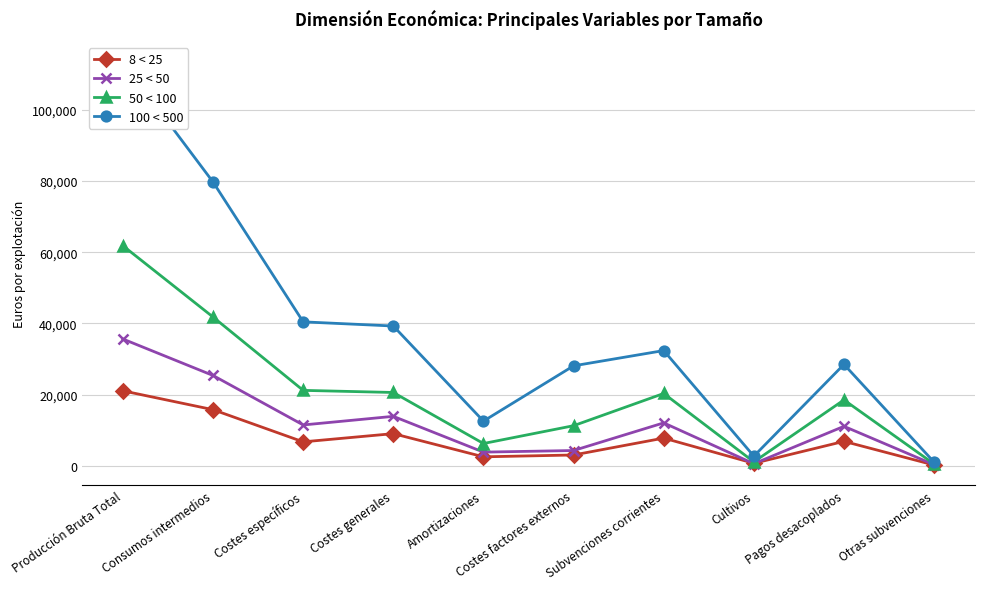

What is the difference between the maximum and minimum values in the 100 < 500 series?

112444